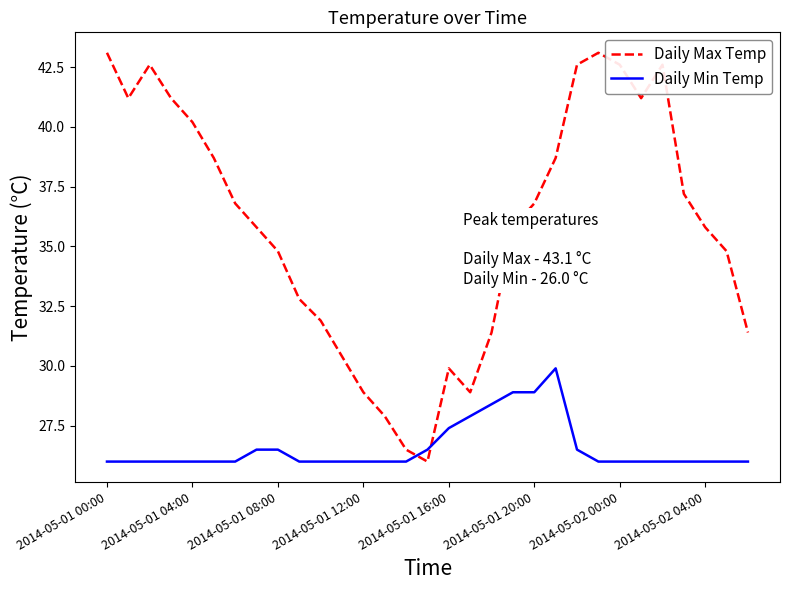

What is the minimum value shown in the chart?

26.0